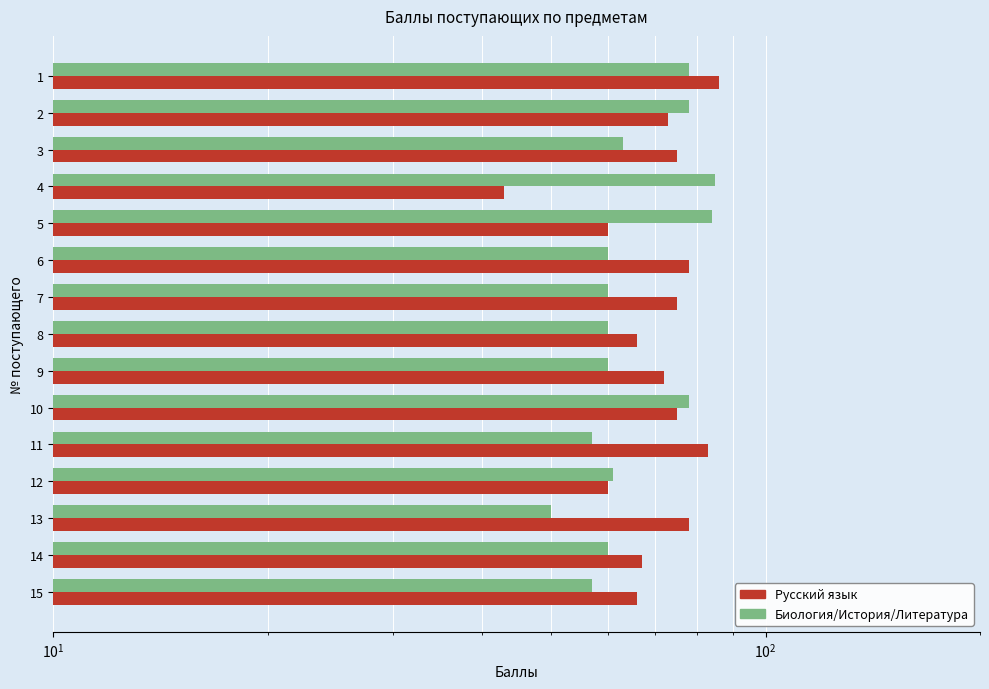

How many bars are there in total?

30